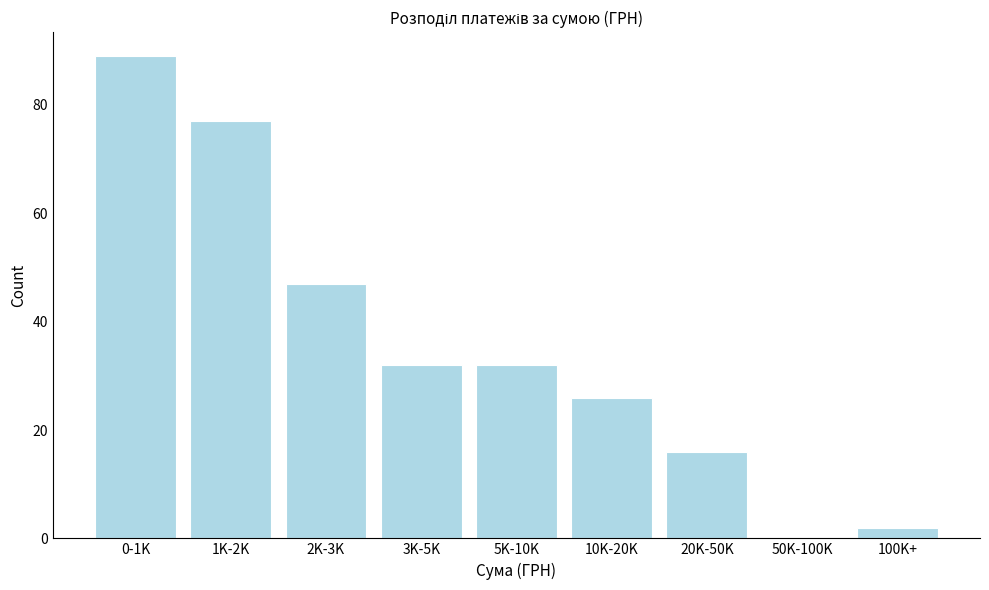

Reading left to right, transcribe all the data shown in this chart.

0-1K=89	1K-2K=77	2K-3K=47	3K-5K=32	5K-10K=32	10K-20K=26	20K-50K=16	50K-100K=0	100K+=2